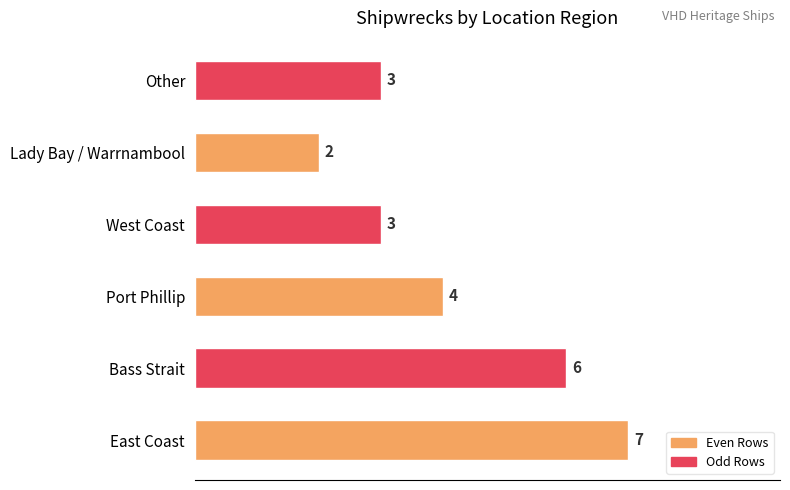

Reading bottom to top, list all the values displayed in this chart.

7	6	4	3	2	3